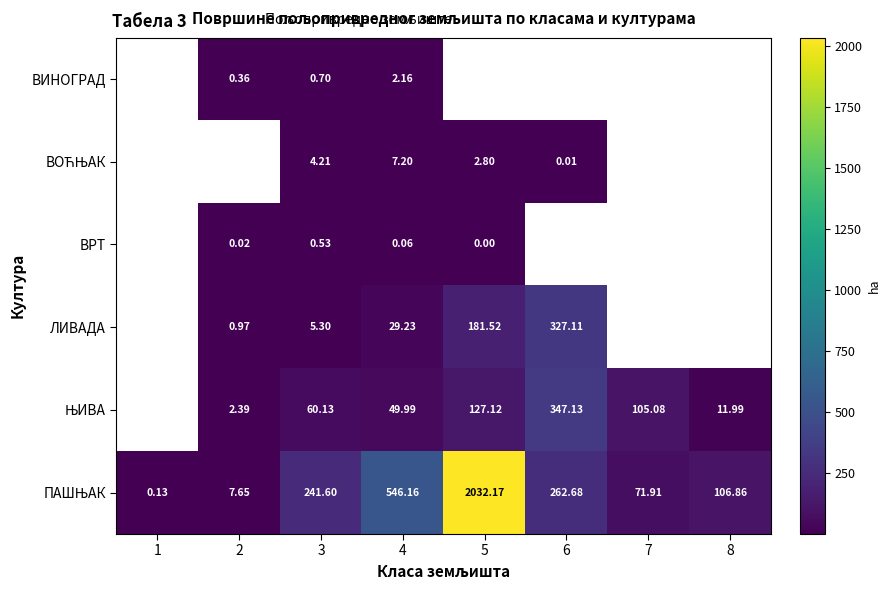

Which has a higher value, 5 or 6?

6